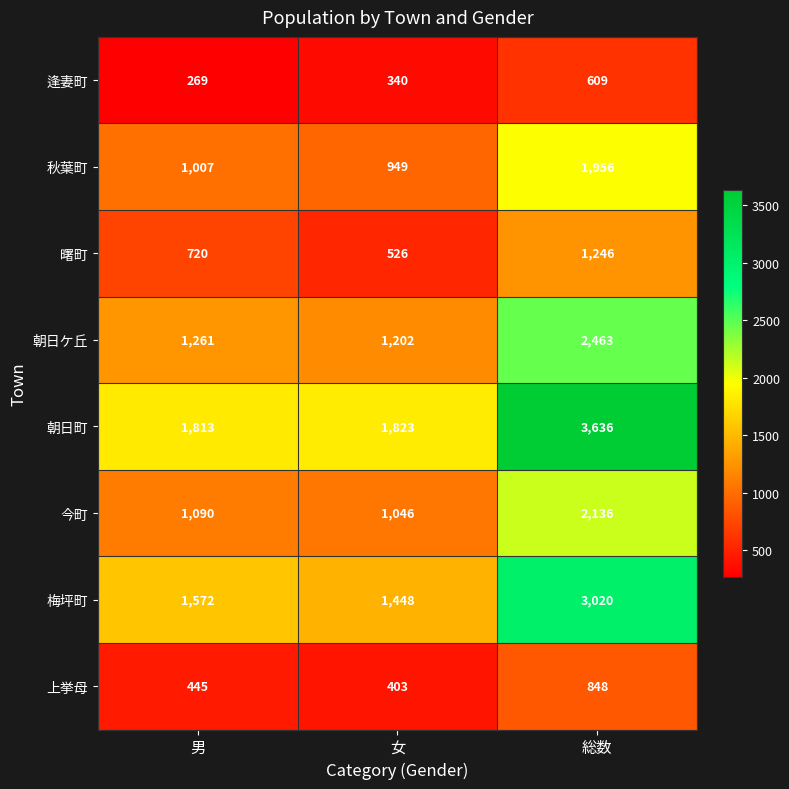

At which label is 秋葉町 closest to 1452?

男